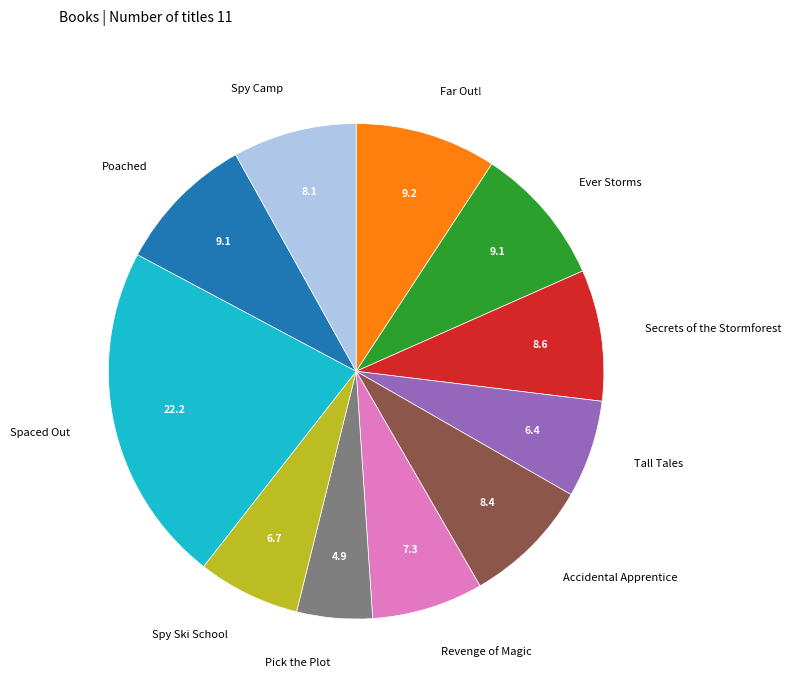

Combined, do Accidental Apprentice and Poached account for over 50%?

No